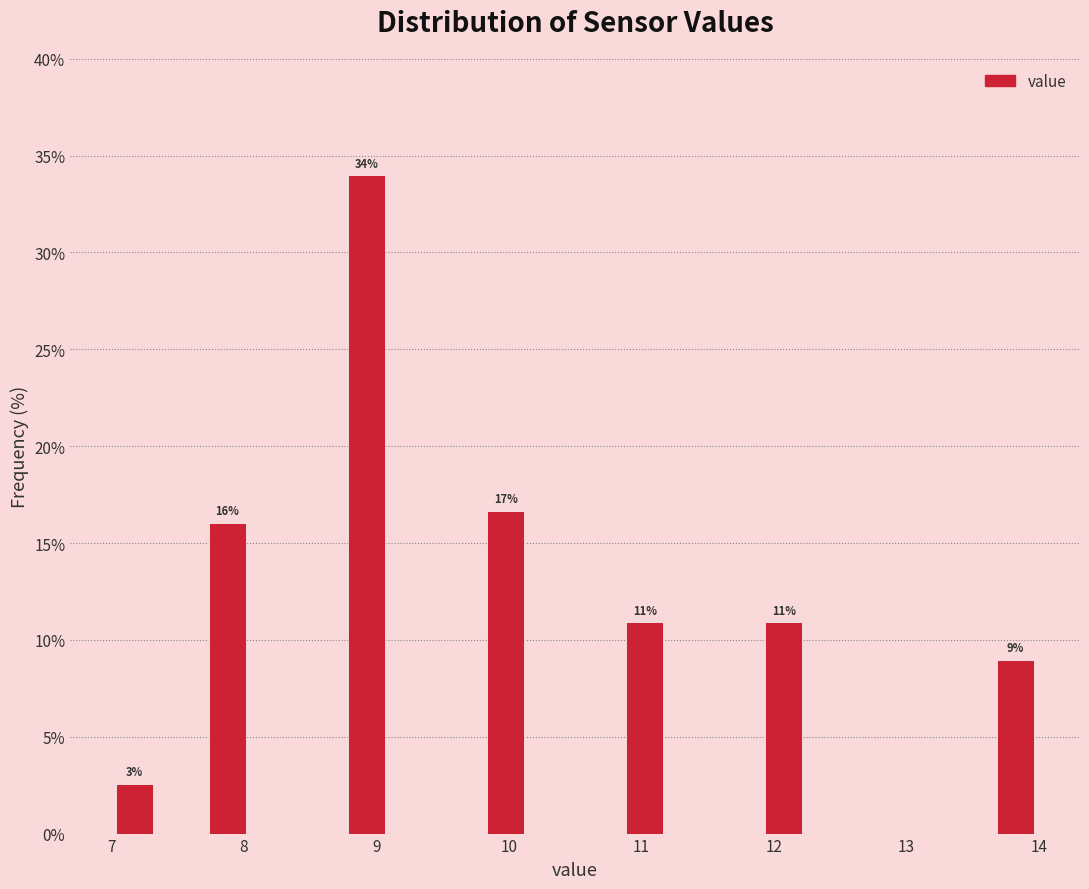

Read against the x-axis, roughly where is the centre of the tallest bar?

8.9